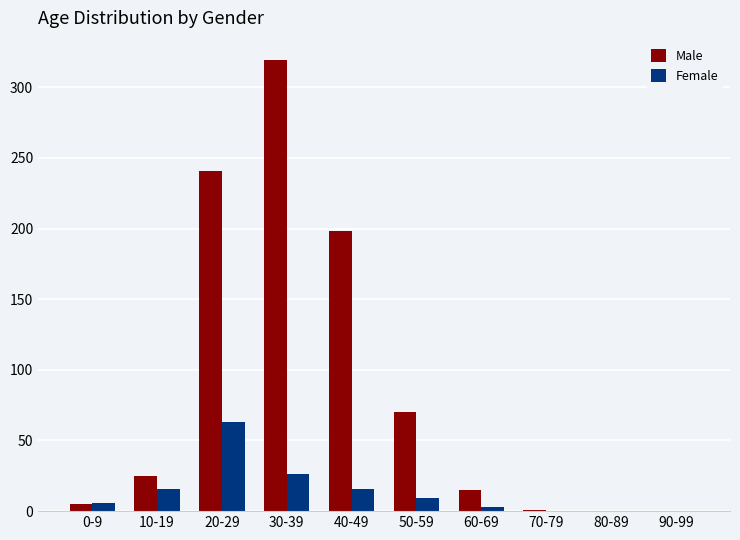

Which series changed the most between 50-59 and 80-89?

Male